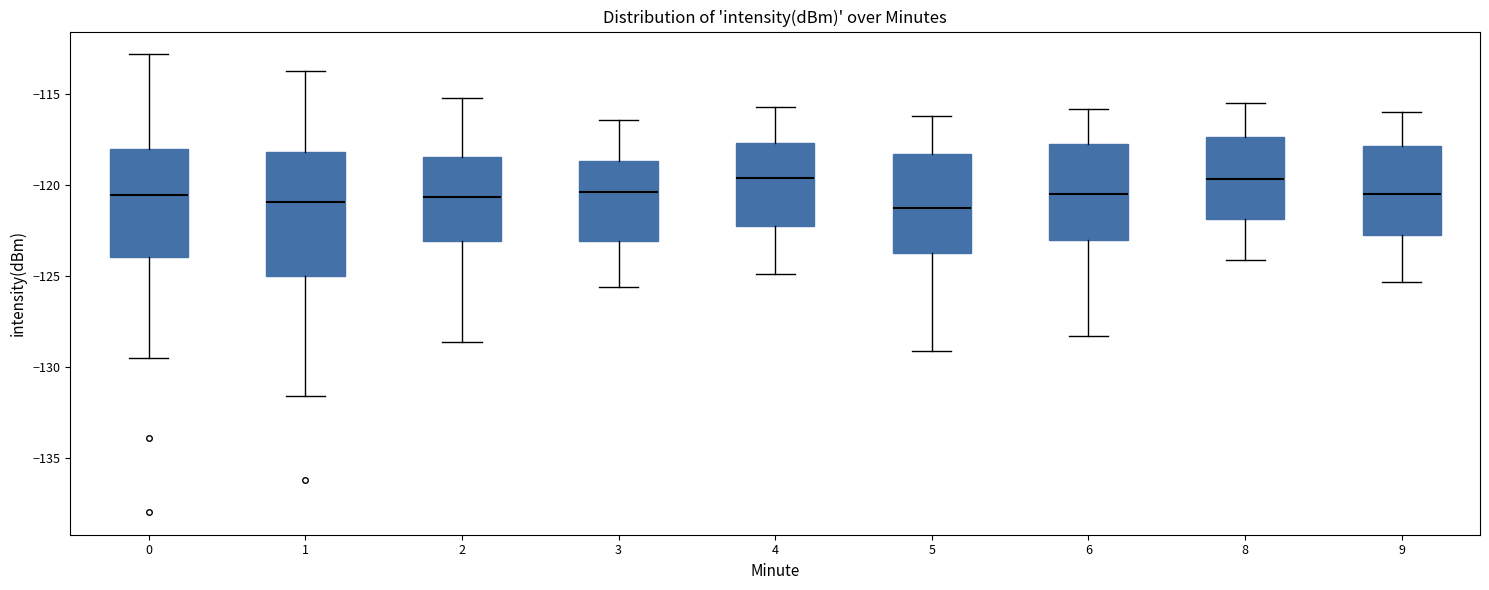

Reading left to right, transcribe this box plot: for each box, give where its median line is, the range the box spans, and where its two whiskers end, as read against the y-axis. The values are not printed on the chart, so give them approximately, as read against the axis.

0: median -120.5, box -124.0 to -118.0, whiskers -129.5 to -113.0
1: median -121.0, box -125.0 to -118.0, whiskers -131.5 to -113.5
2: median -120.5, box -123.0 to -118.5, whiskers -128.5 to -115.0
3: median -120.5, box -123.0 to -118.5, whiskers -125.5 to -116.5
4: median -119.5, box -122.0 to -117.5, whiskers -125.0 to -115.5
5: median -121.0, box -123.5 to -118.5, whiskers -129.0 to -116.0
6: median -120.5, box -123.0 to -117.5, whiskers -128.5 to -116.0
8: median -119.5, box -122.0 to -117.5, whiskers -124.0 to -115.5
9: median -120.5, box -122.5 to -118.0, whiskers -125.5 to -116.0